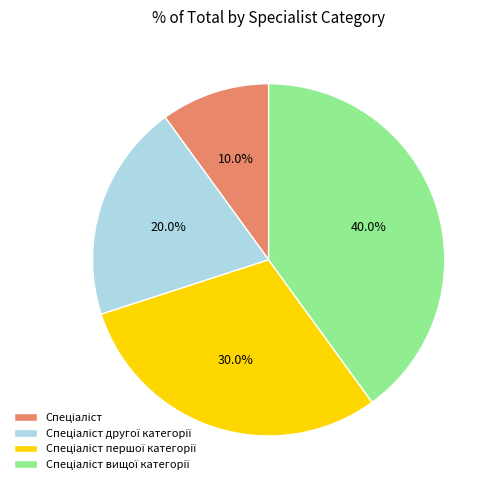

Is there any slice that represents more than half of the pie?

No